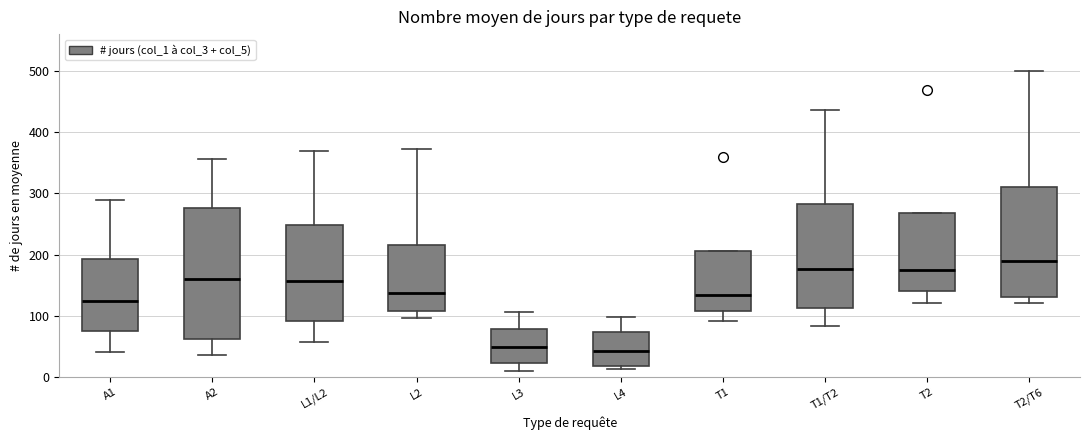

Reading left to right, transcribe this box plot: for each box, give where its median line is, the range the box spans, and where its two whiskers end, as read against the y-axis. The values are not printed on the chart, so give them approximately, as read against the axis.

A1: median 120, box 80 to 190, whiskers 40 to 290
A2: median 160, box 60 to 280, whiskers 40 to 360
L1/L2: median 160, box 90 to 250, whiskers 60 to 370
L2: median 140, box 110 to 220, whiskers 100 to 370
L3: median 50, box 20 to 80, whiskers 10 to 110
L4: median 40, box 20 to 70, whiskers 10 to 100
T1: median 130, box 110 to 210, whiskers 90 to 210
T1/T2: median 180, box 110 to 280, whiskers 80 to 440
T2: median 170, box 140 to 270, whiskers 120 to 270
T2/T6: median 190, box 130 to 310, whiskers 120 to 500